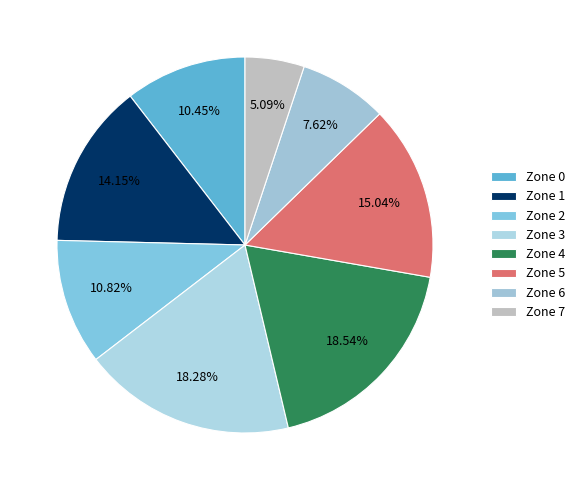

To the nearest percent, what portion does Zone 4 represent?

19%